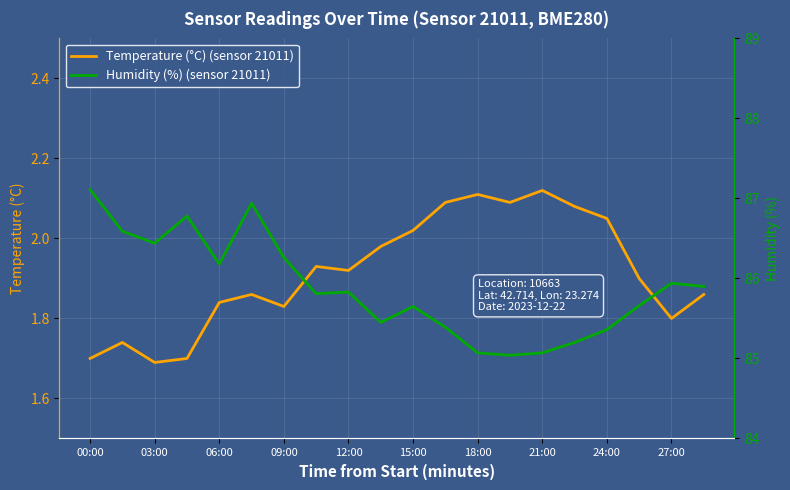

What is the sum of the Humidity (%) values at 21:00 and 27:00?

171.0